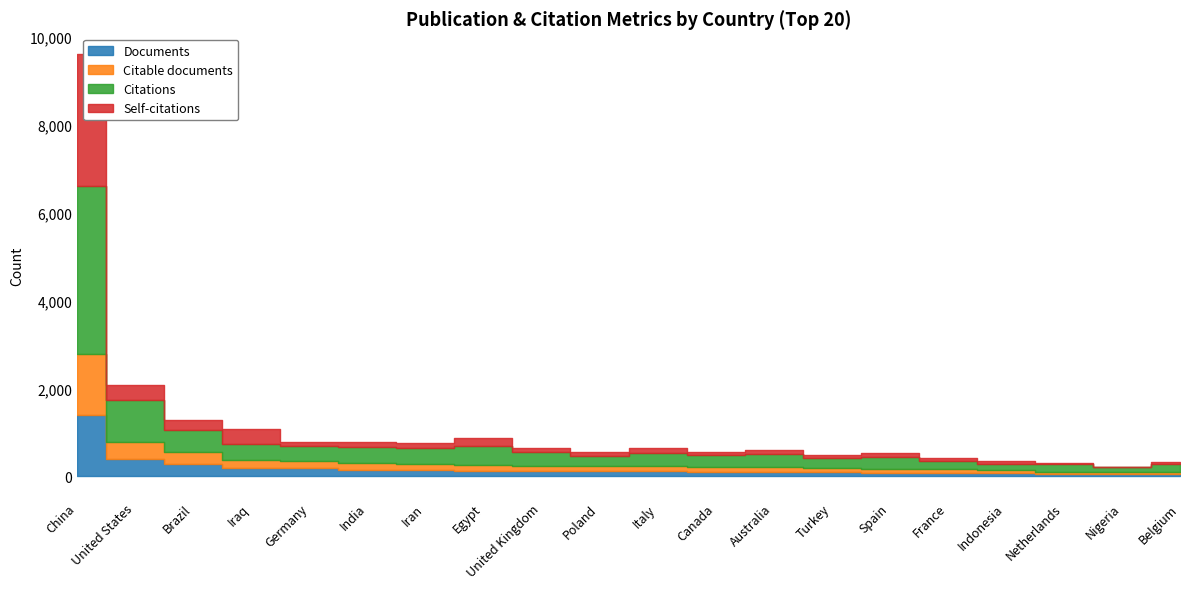

Is the value of Documents at 7 greater than the value of Self-citations at 10?

Yes